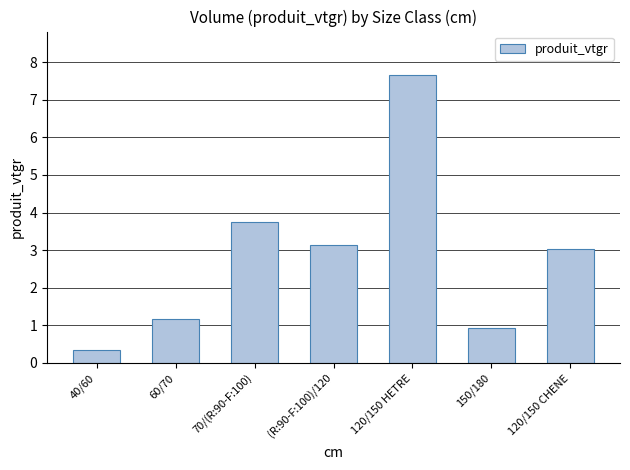

What position from the right is 120/150 HETRE?

3